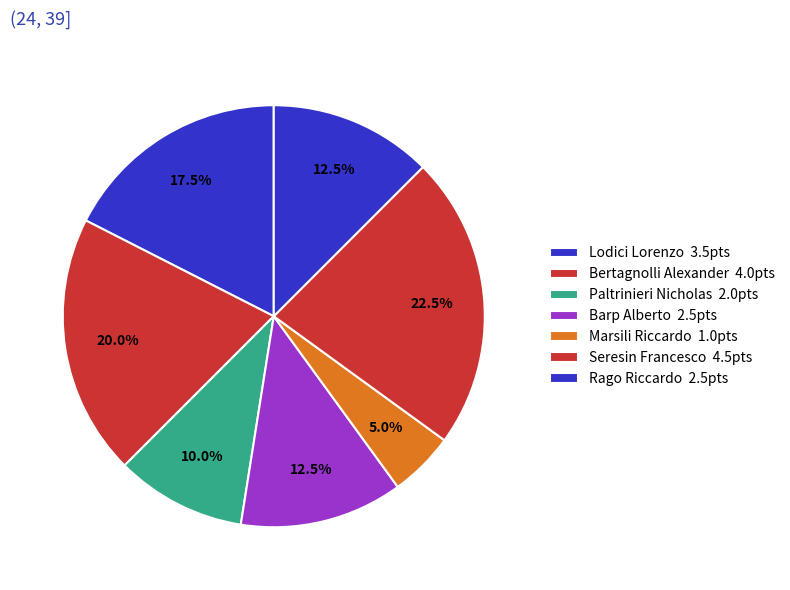

What is the largest slice in the pie chart?

Seresin Francesco